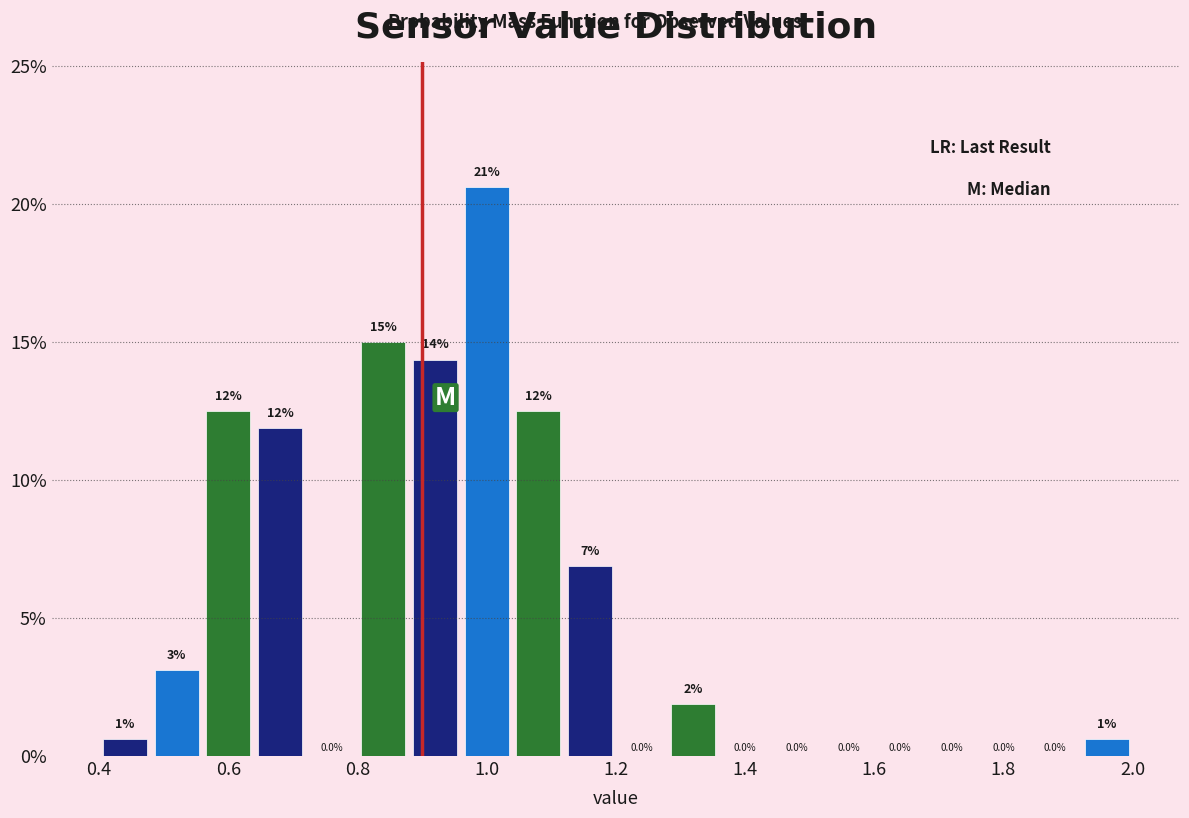

Which range on the x-axis has the tallest bar?

0.96 to 1.04